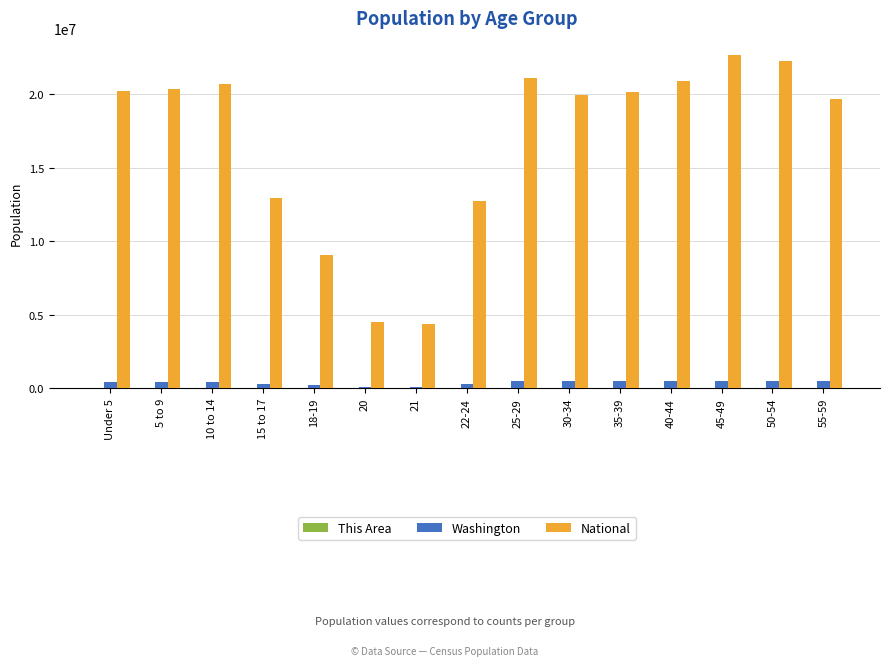

Between 21 and 25-29, which series saw the biggest shift?

National